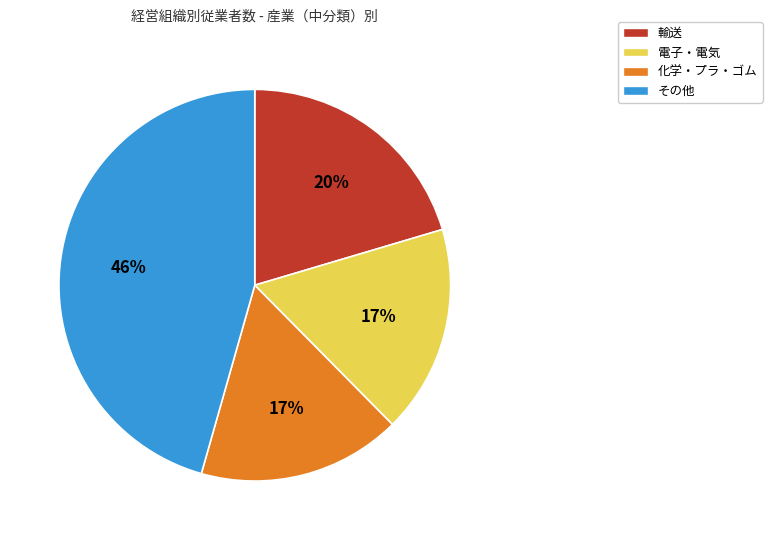

Approximately how many times larger is the value at 電子・電気 compared to その他?

0.4